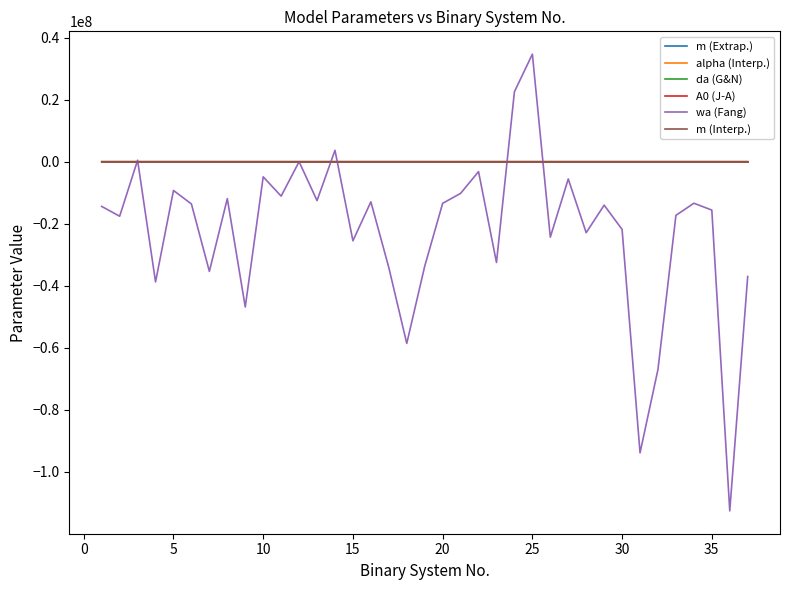

Does the chart have visible grid lines?

No